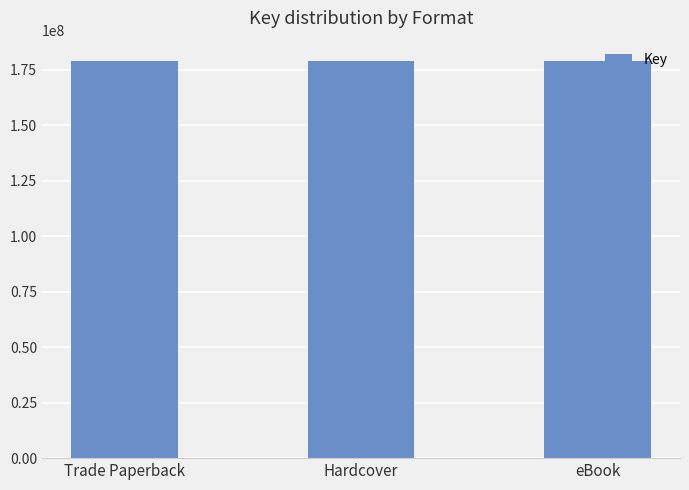

The chart shows a value of 282429360 at Hardcover. True or false?

False